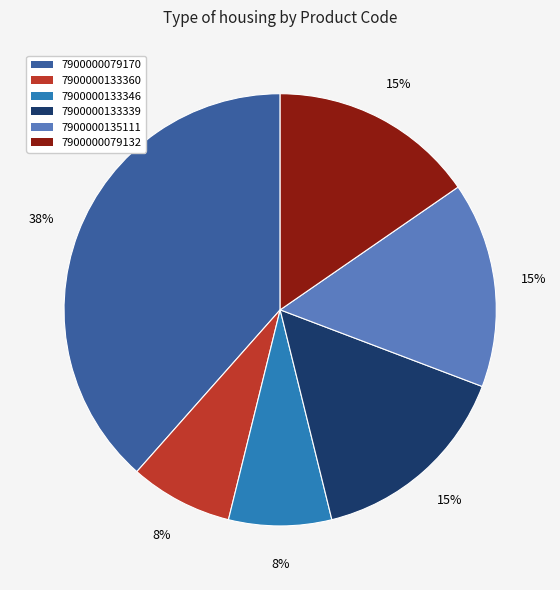

True or false: 7900000135111 accounts for 15% of the total.

True